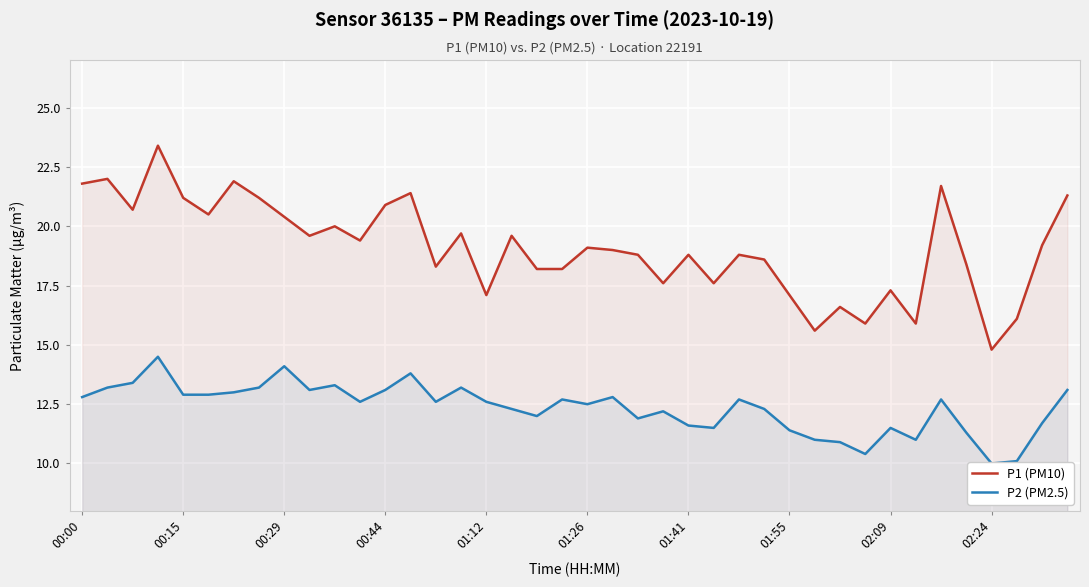

Reading right to left, extract all data points from this chart.

P1 (PM10): 21.3	19.2	16.1	14.8	18.4	21.7	15.9	17.3	15.9	16.6	15.6	17.1	18.6	18.8	17.6	18.8	17.6	18.8	19.0	19.1	18.2	18.2	19.6	17.1	19.7	18.3	21.4	20.9	19.4	20.0	19.6	20.4	21.2	21.9	20.5	21.2	23.4	20.7	22.0	21.8
P2 (PM2.5): 13.1	11.7	10.1	10.0	11.3	12.7	11.0	11.5	10.4	10.9	11.0	11.4	12.3	12.7	11.5	11.6	12.2	11.9	12.8	12.5	12.7	12.0	12.3	12.6	13.2	12.6	13.8	13.1	12.6	13.3	13.1	14.1	13.2	13.0	12.9	12.9	14.5	13.4	13.2	12.8